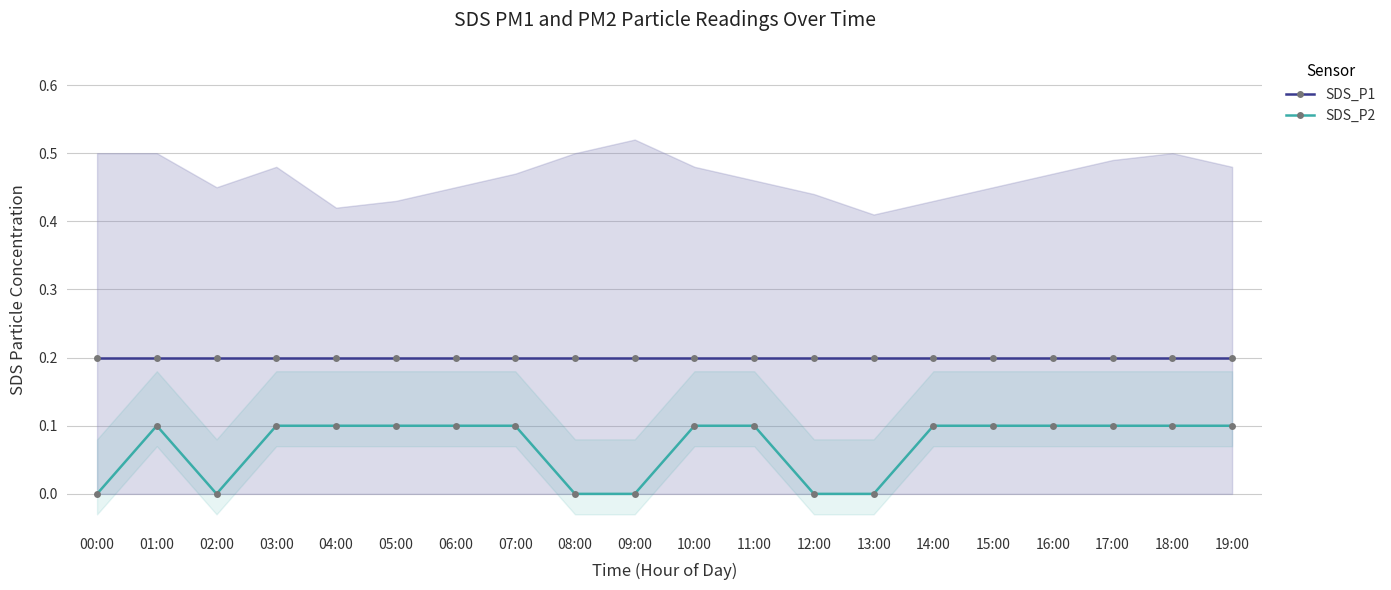

True or false: SDS_P1 has more than 1 interior local peaks.

False